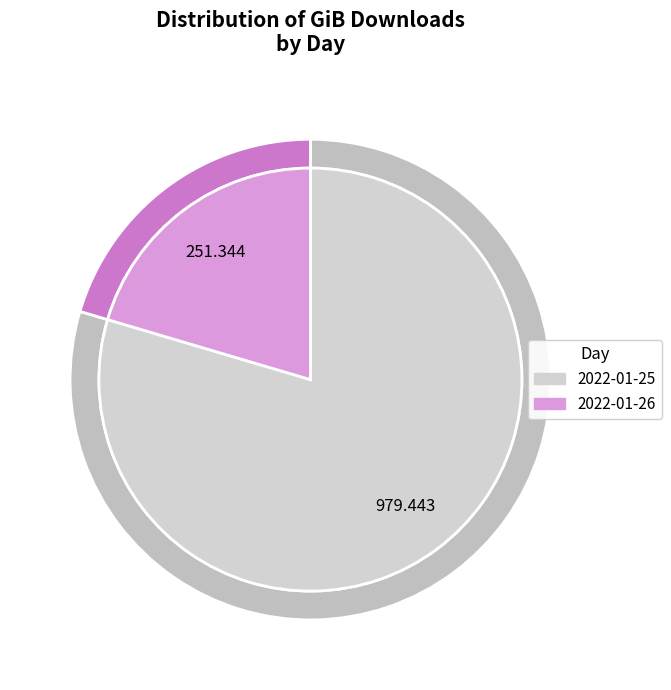

How many slices are in this pie chart?

2